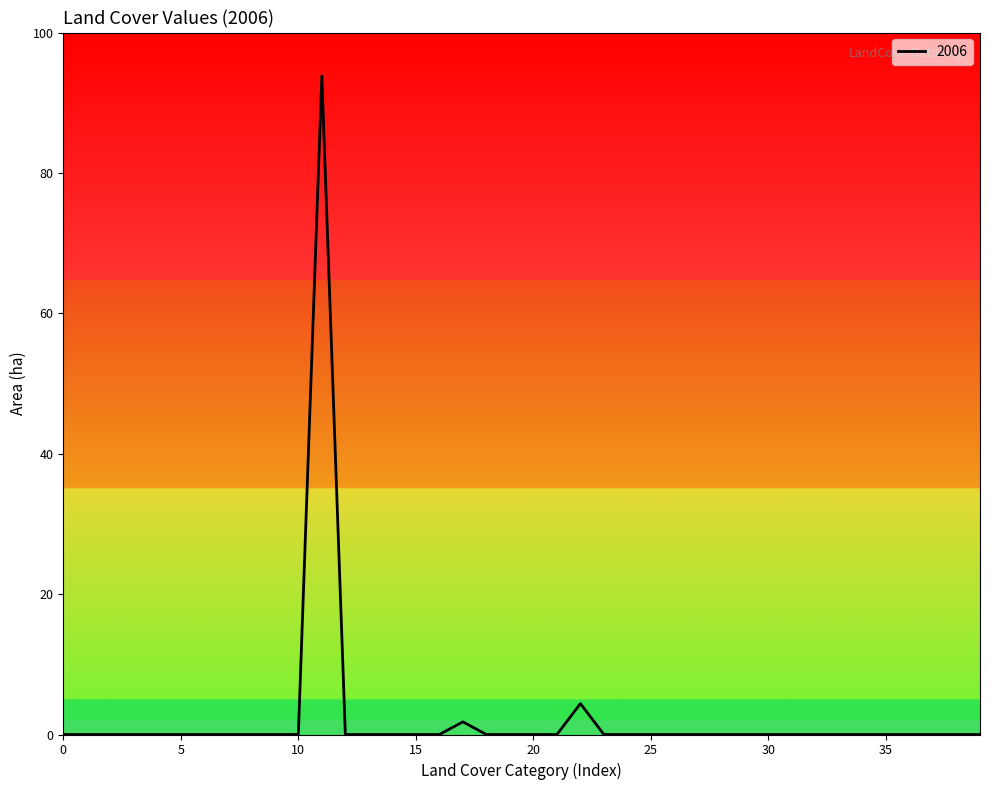

Reading left to right, list all the values displayed in this chart.

0.0	0.0	0.0	0.0	0.0	0.0	0.0	0.0	0.0	0.0	0.0	93.8	0.0	0.0	0.0	0.0	0.0	1.8	0.0	0.0	0.0	0.0	4.4	0.0	0.0	0.0	0.0	0.0	0.0	0.0	0.0	0.0	0.0	0.0	0.0	0.0	0.0	0.0	0.0	0.0